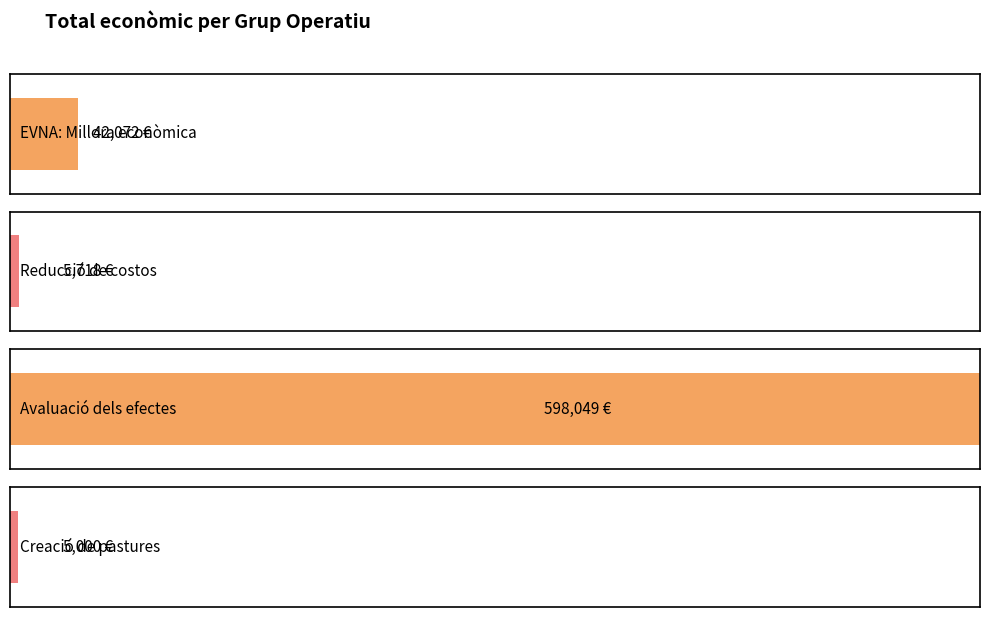

Are the bars horizontal?

Yes